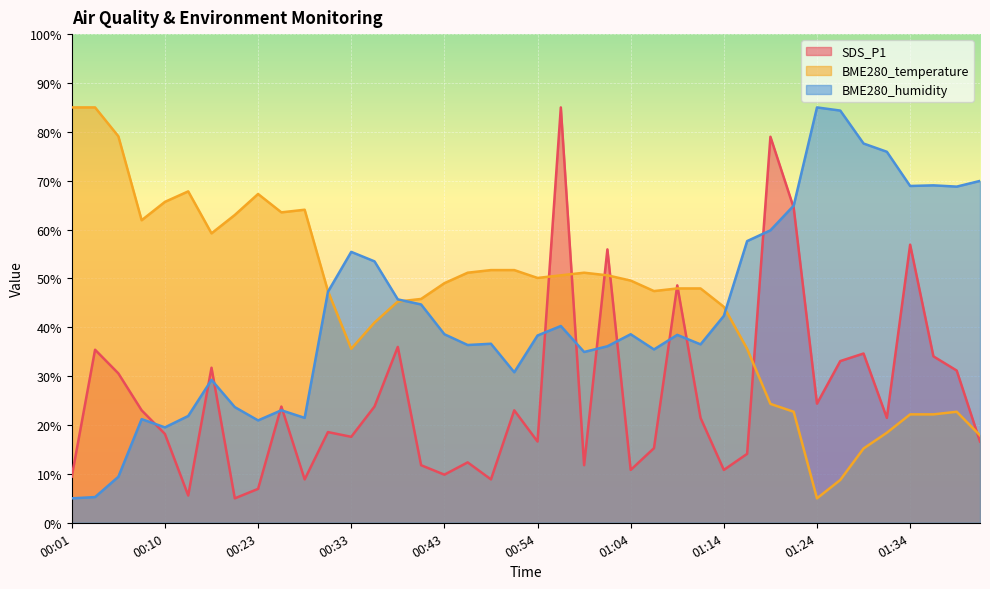

What is the difference between the second highest and second lowest values in the BME280_humidity series?

79.1